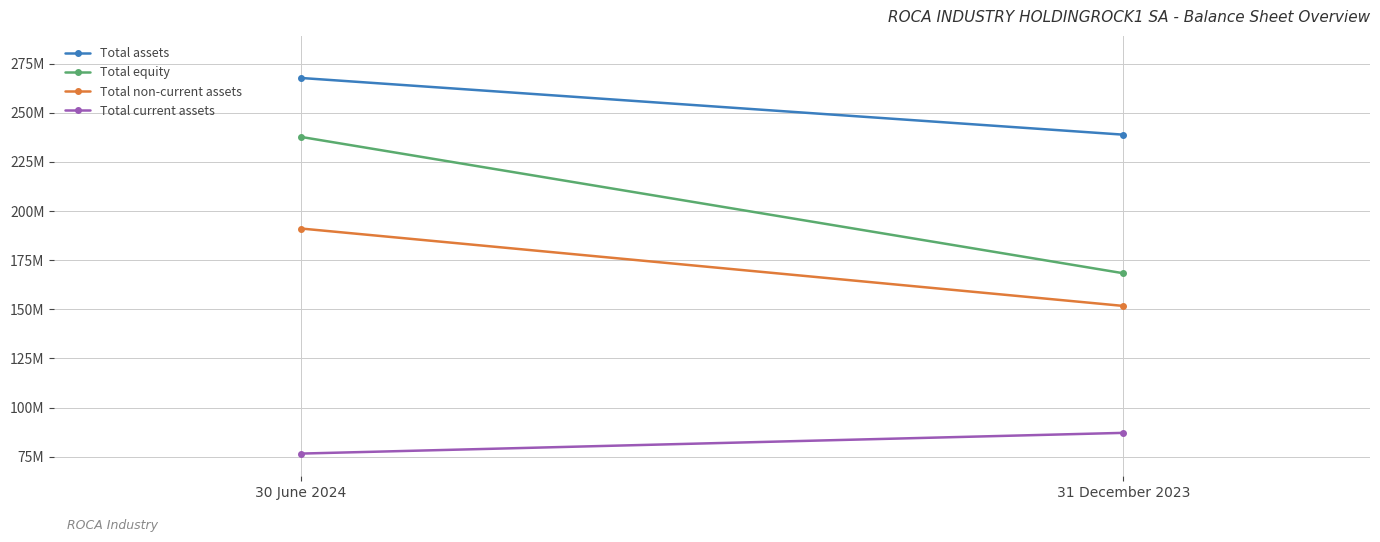

Rank the categories by Total non-current assets value from highest to lowest.

30 June 2024, 31 December 2023